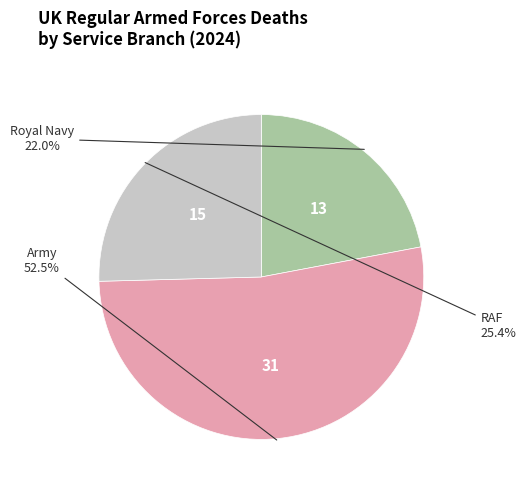

Does any single category account for the majority?

Yes